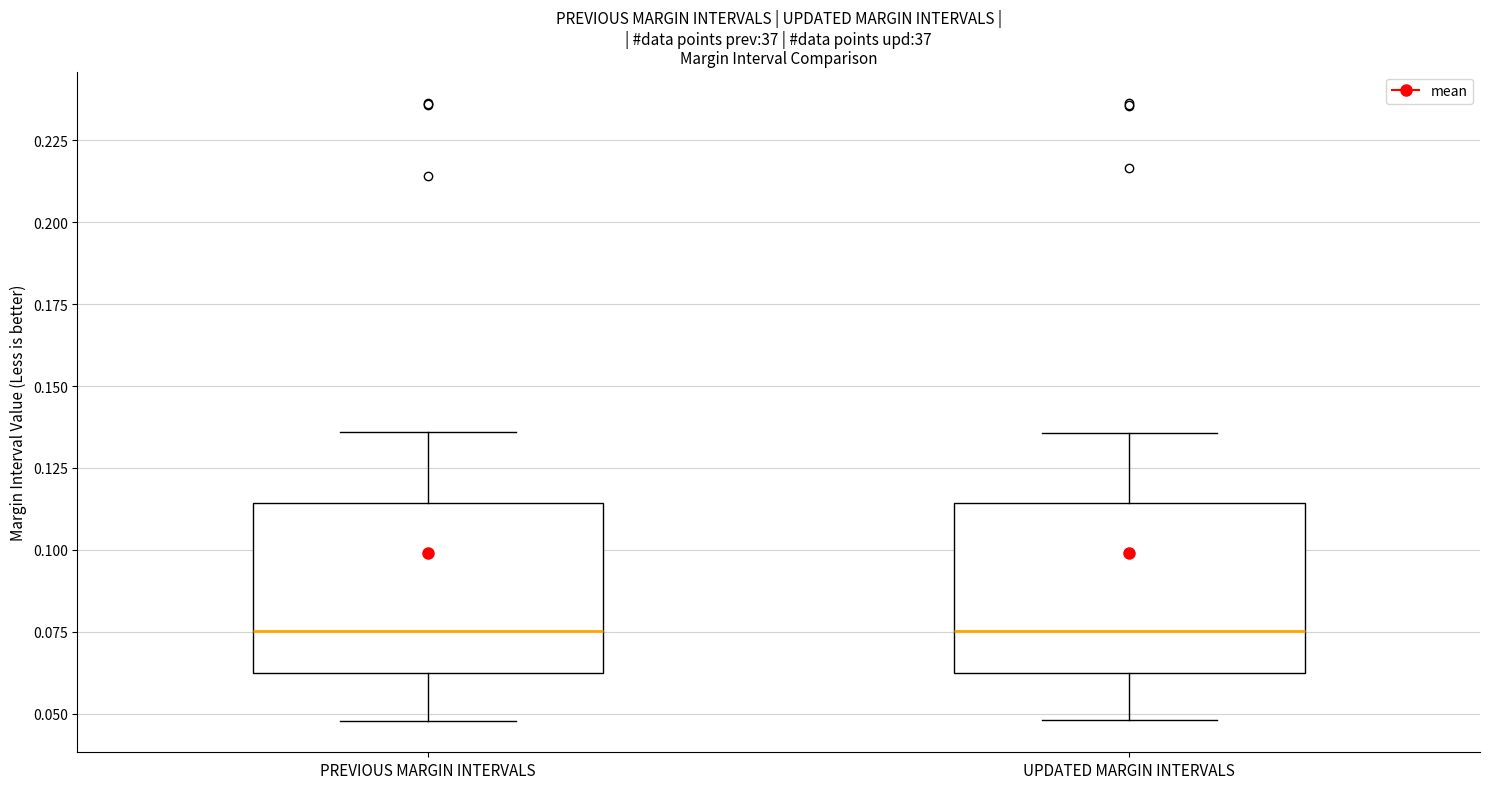

Reading left to right, read every box against the y-axis: the position of its median line, the range the box covers, and the ends of its whiskers. The values are not printed on the chart, so give them approximately, as read against the axis.

PREVIOUS MARGIN INTERVALS: median 0.075, box 0.060 to 0.115, whiskers 0.050 to 0.135
UPDATED MARGIN INTERVALS: median 0.075, box 0.060 to 0.115, whiskers 0.050 to 0.135